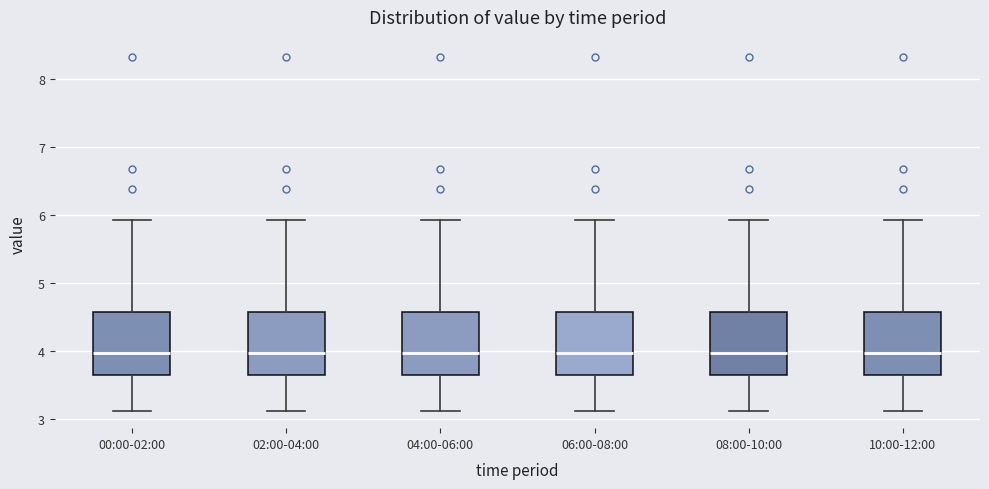

Where does the lower whisker of the box for 04:00-06:00 end on the y-axis? The values are not printed on the chart, so give them approximately, as read against the axis.

3.1